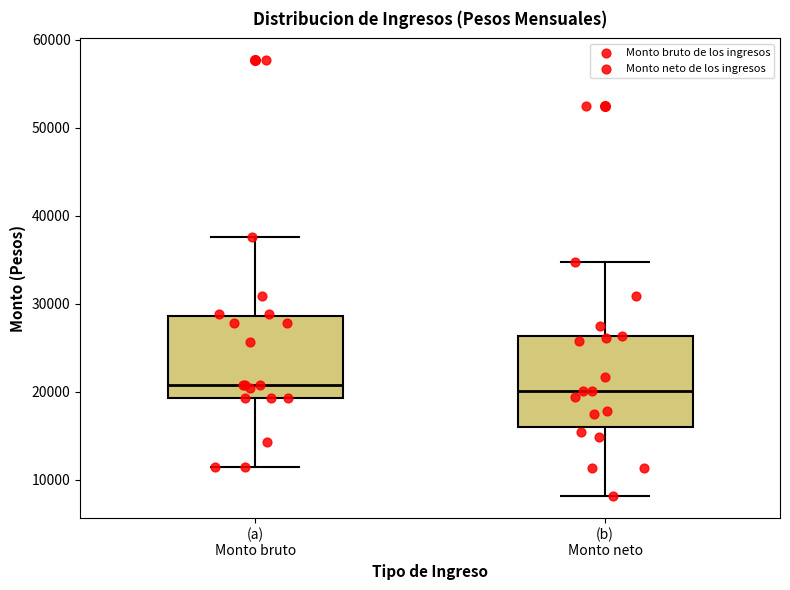

Where does the median line of the box for (a) Monto bruto sit on the y-axis? The values are not printed on the chart, so give them approximately, as read against the axis.

21000